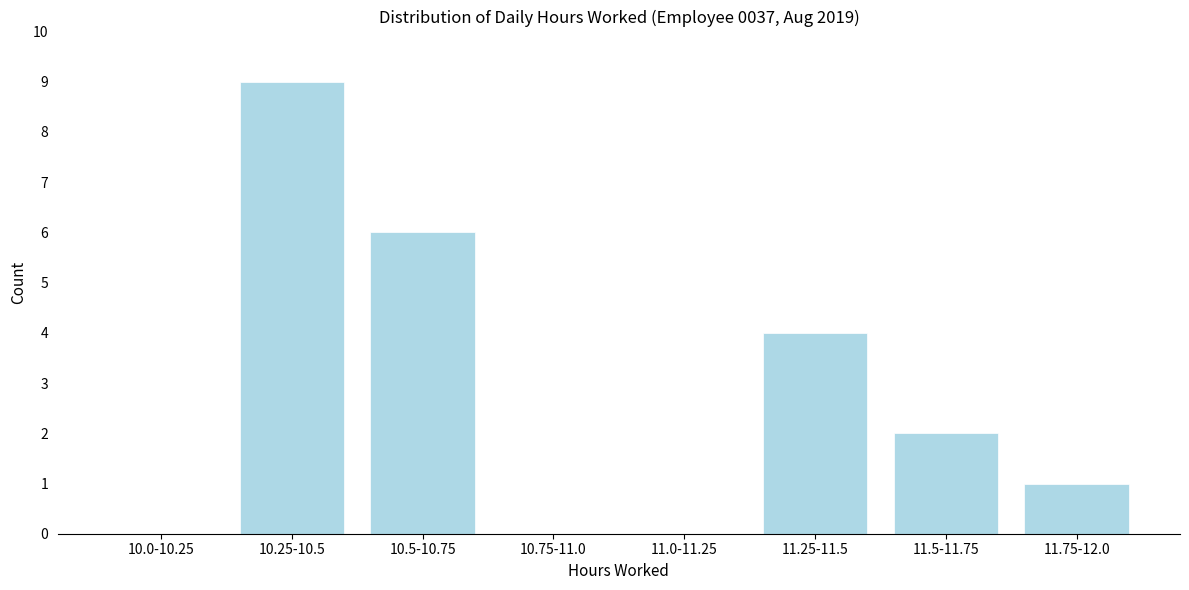

Reading right to left, transcribe all the data shown in this chart.

11.75-12.0=1	11.5-11.75=2	11.25-11.5=4	11.0-11.25=0	10.75-11.0=0	10.5-10.75=6	10.25-10.5=9	10.0-10.25=0